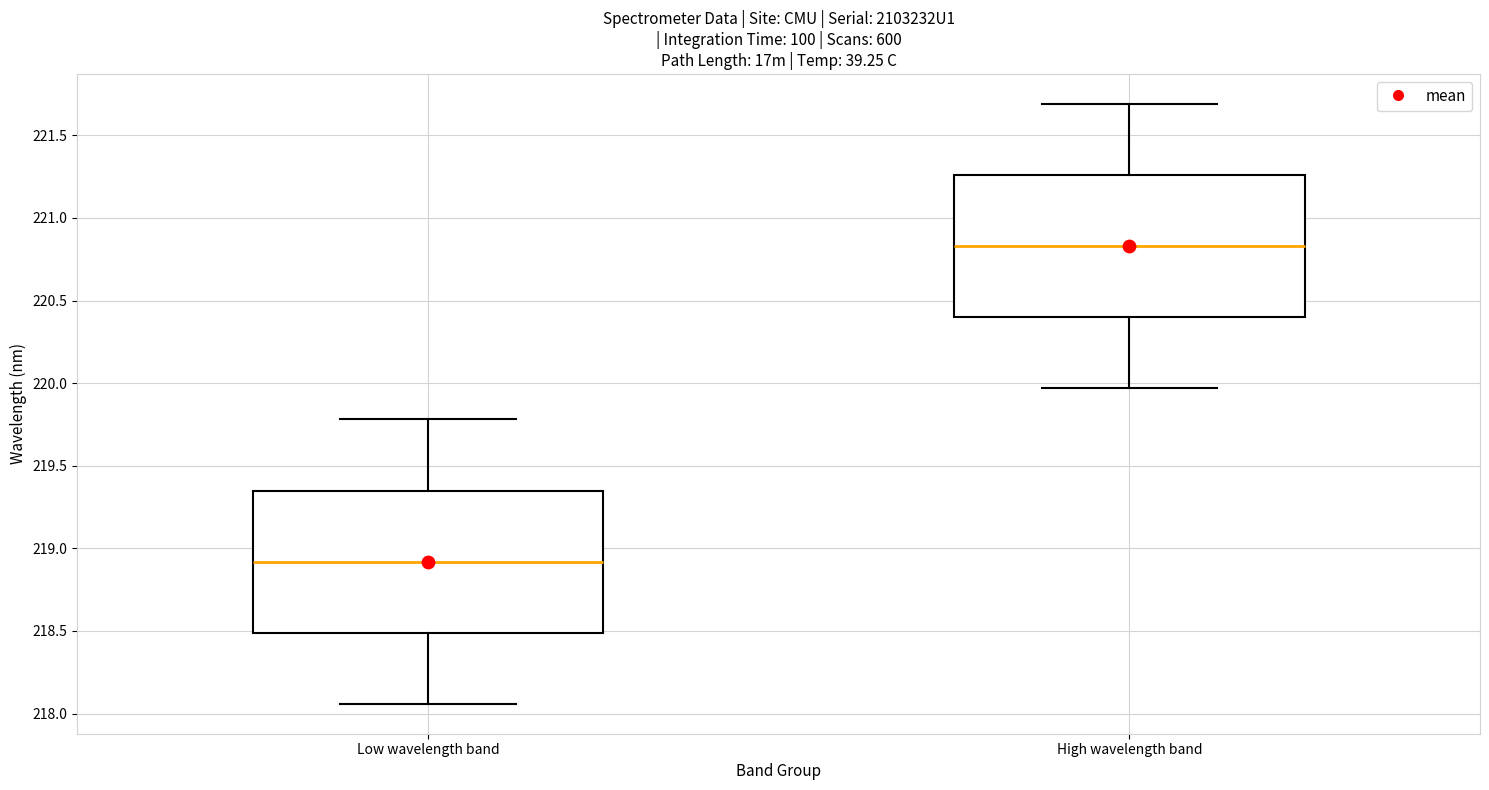

Which box's median line is the highest?

High wavelength band